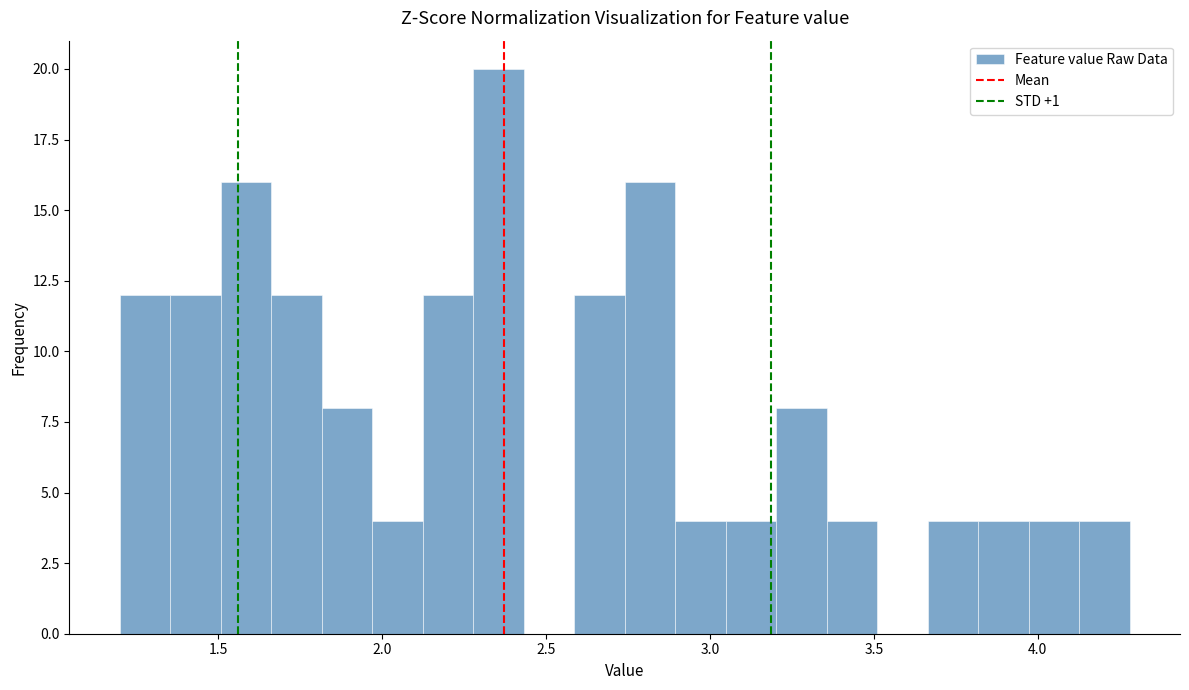

Read against the x-axis, roughly where is the centre of the tallest bar?

2.35